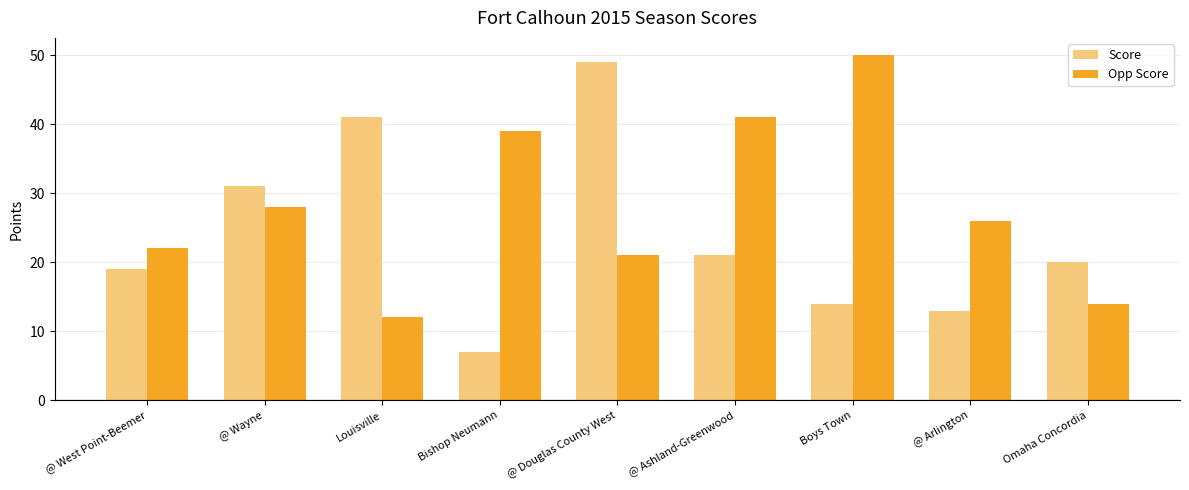

Reading right to left, what are all the values shown in this chart?

Score: 20	13	14	21	49	7	41	31	19
Opp Score: 14	26	50	41	21	39	12	28	22